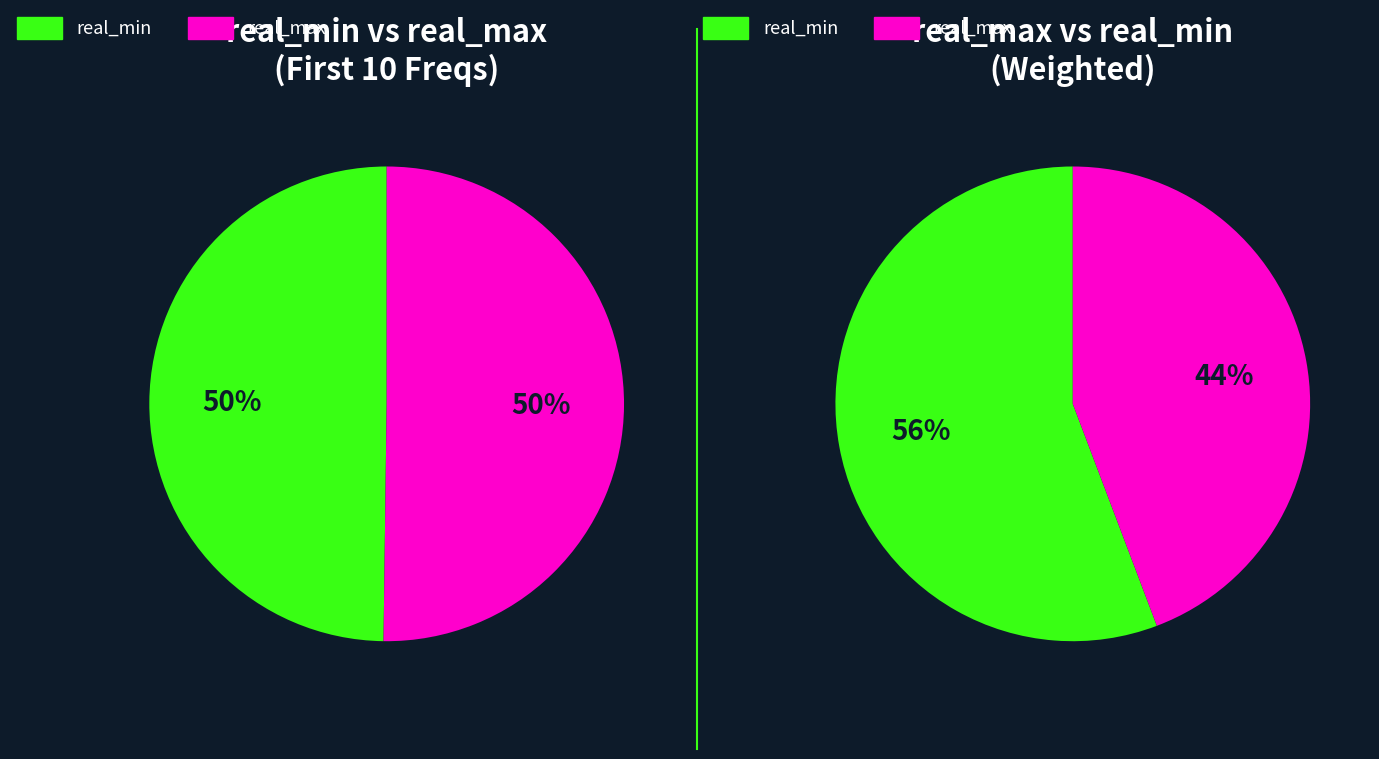

Between 12429.25 and 12428.25, which is larger?

12429.25